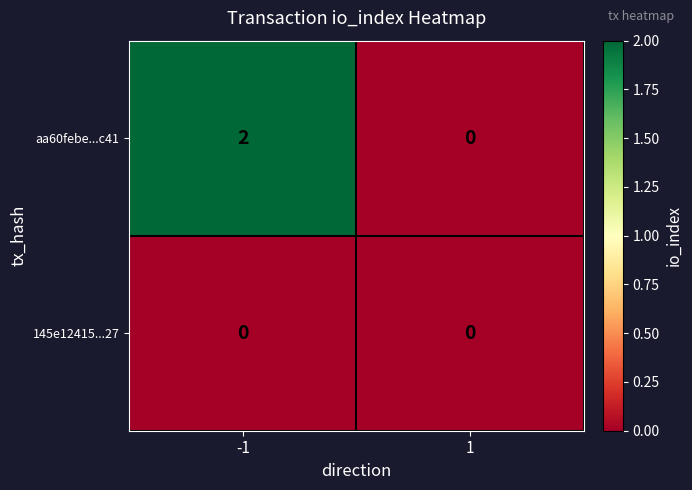

Rank the series by their maximum value, from lowest to highest.

145e12415...27, aa60febe...c41